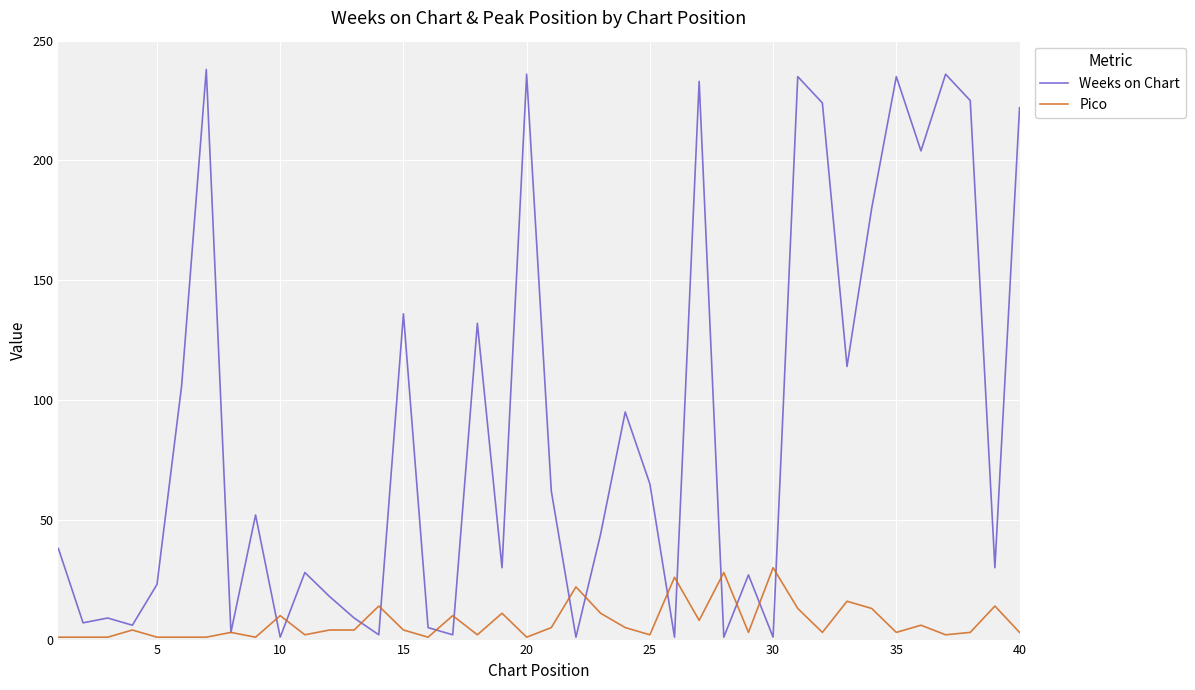

What is the difference between the second highest and second lowest values in the Weeks on Chart series?

235